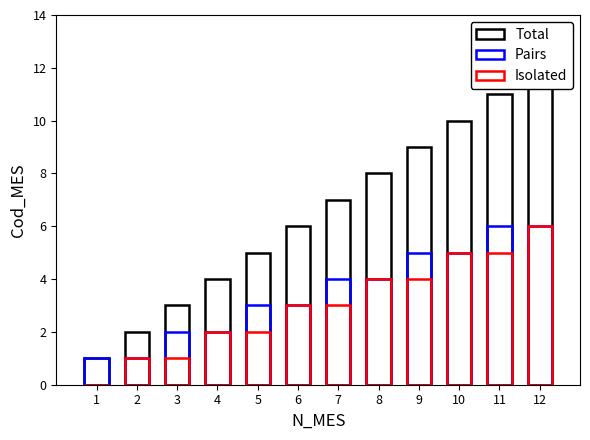

Is the value of Isolated at 8 greater than the value of Pairs at 10?

No